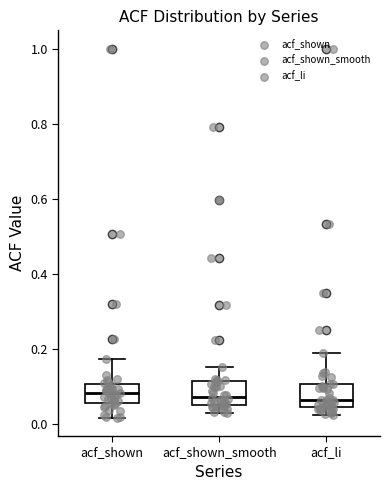

Where is the lower edge of the box for acf_shown_smooth on the y-axis? The values are not printed on the chart, so give them approximately, as read against the axis.

0.06